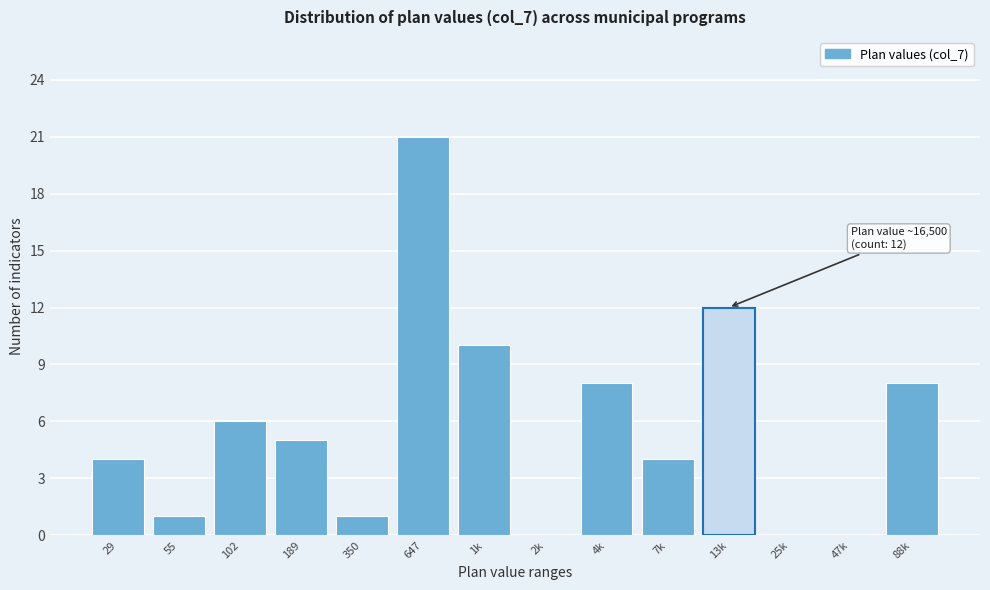

Reading right to left, what are all the values shown in this chart?

88k=8	47k=0	25k=0	13k=12	7k=4	4k=8	2k=0	1k=10	647=21	350=1	189=5	102=6	55=1	29=4